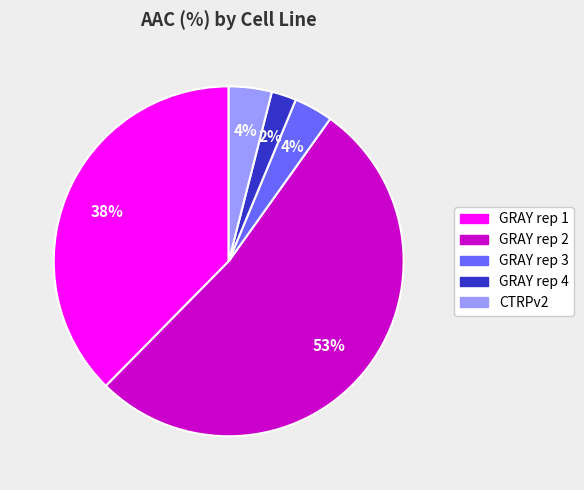

Between CTRPv2 and GRAY rep 2, which is larger?

GRAY rep 2